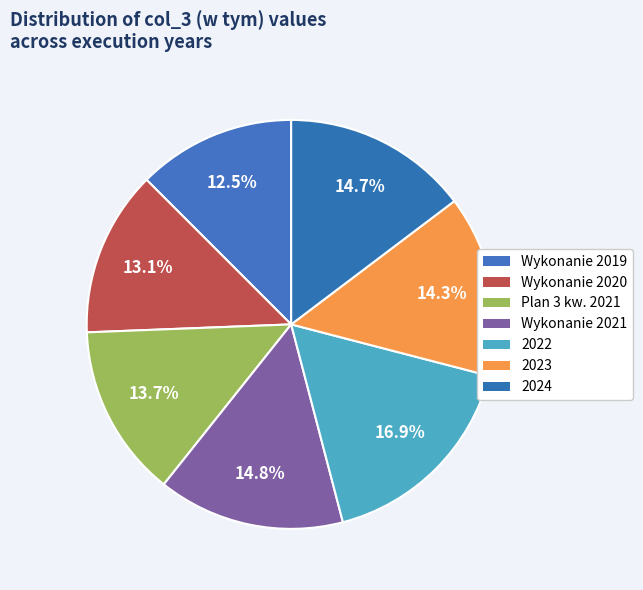

Which category has the biggest portion of the pie?

2022